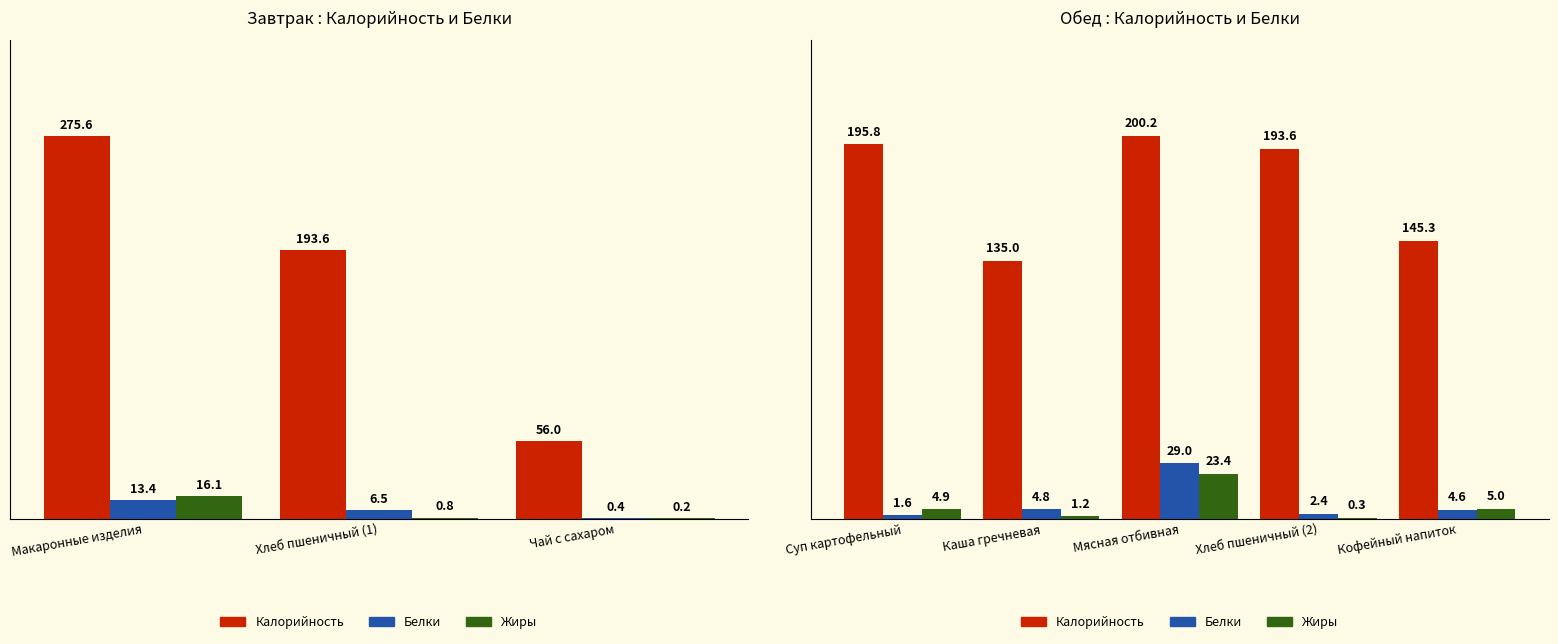

Does the chart contain any negative values?

No